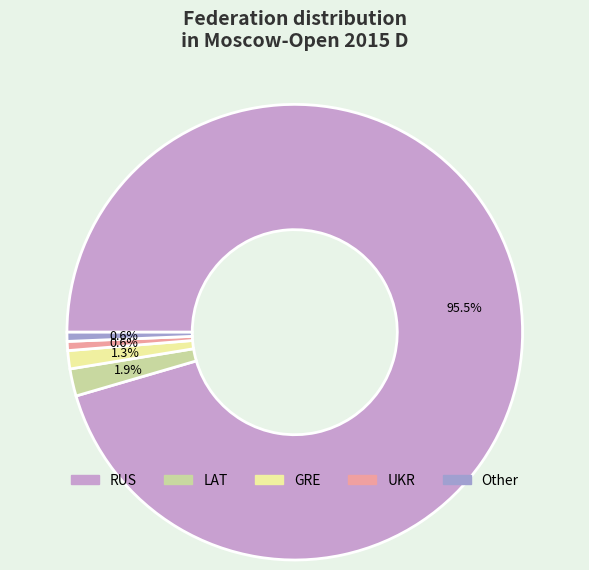

Is there any slice that represents more than half of the pie?

Yes